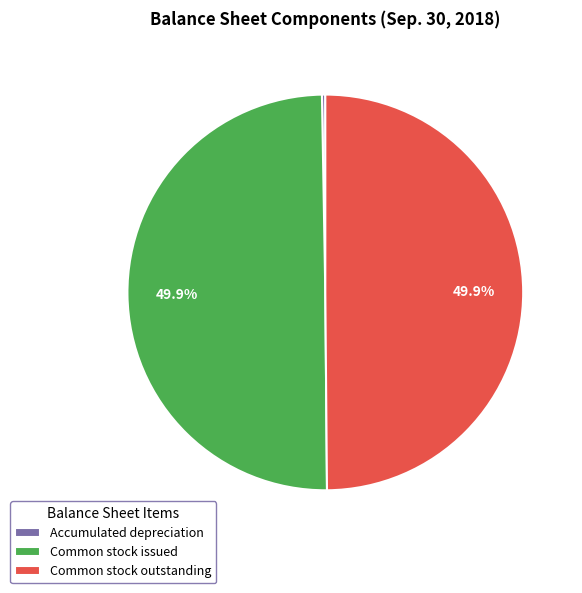

Do Common stock outstanding and Accumulated depreciation together represent more than half of the pie?

Yes